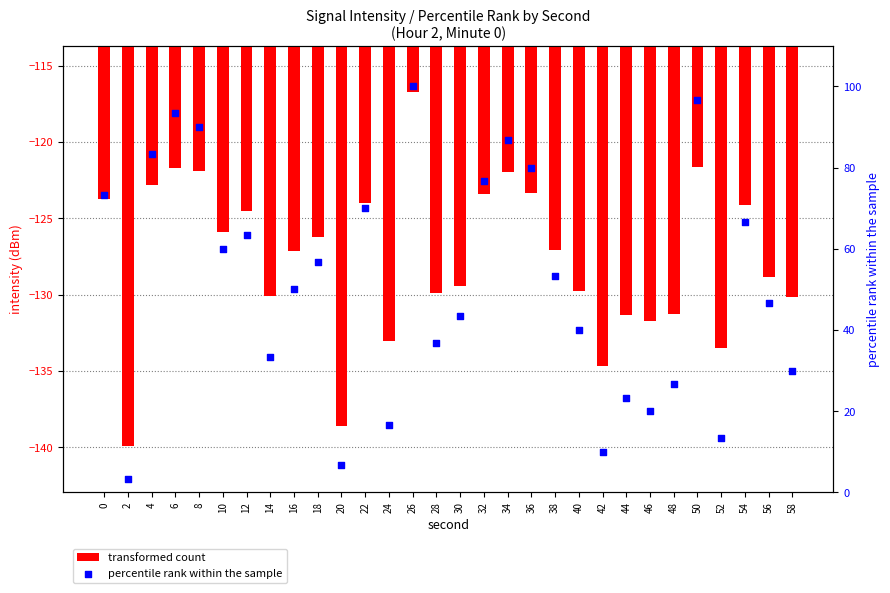

At how many categories does at least one series exceed -7?

30